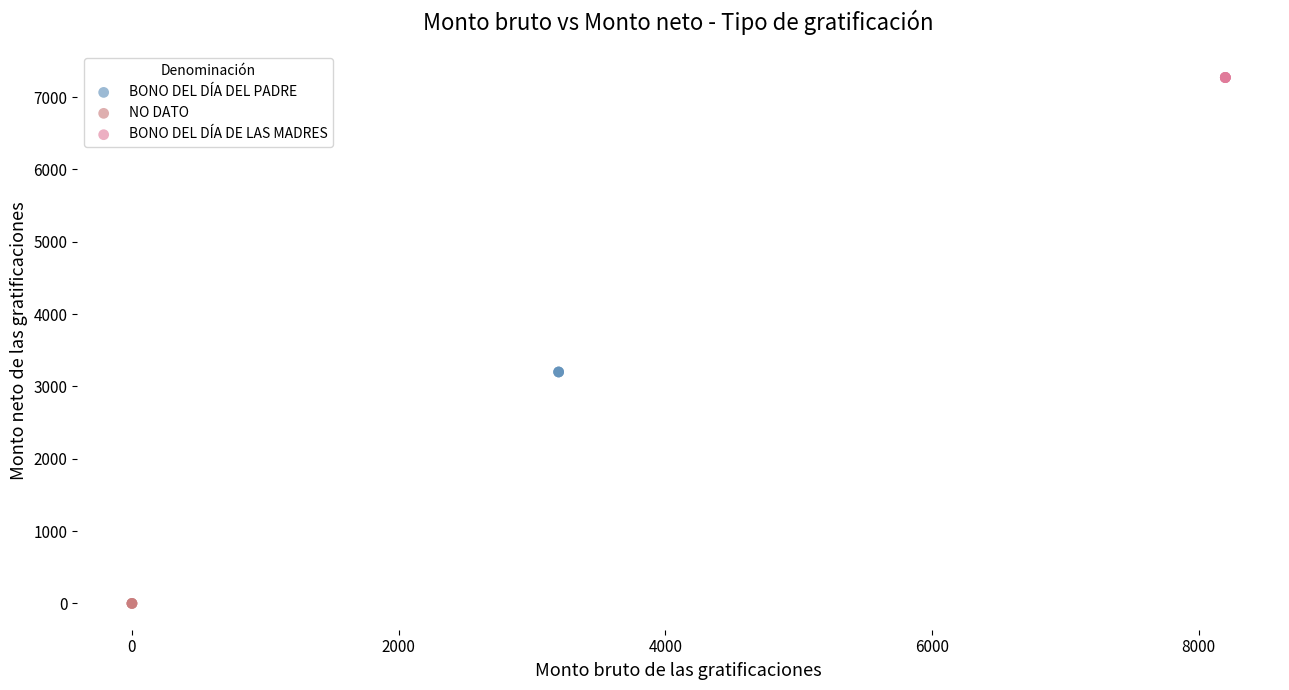

Which series contains the highest Y value?

BONO DEL DÍA DE LAS MADRES